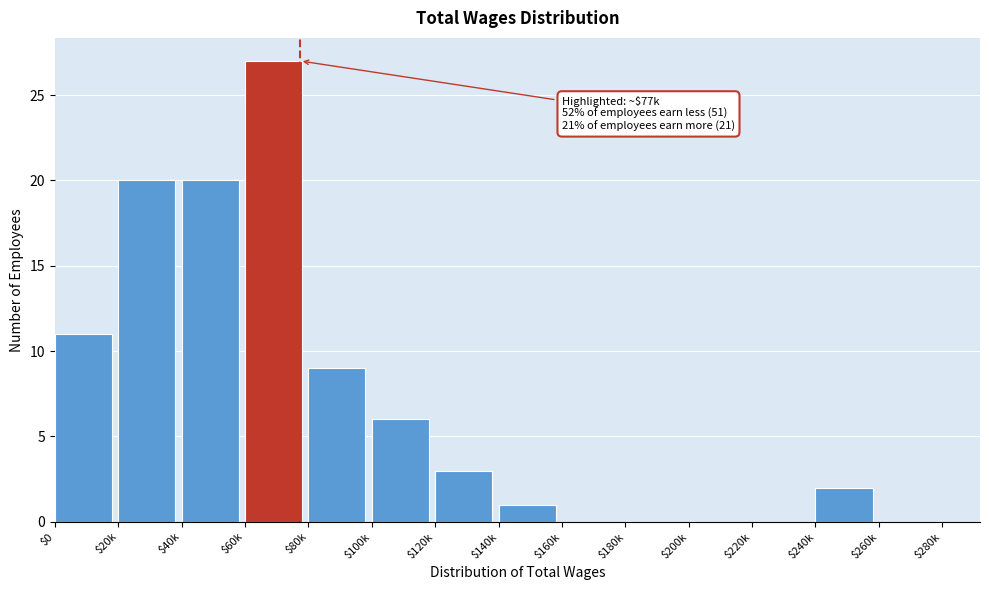

Is it true that the value at $40k is 20?

True